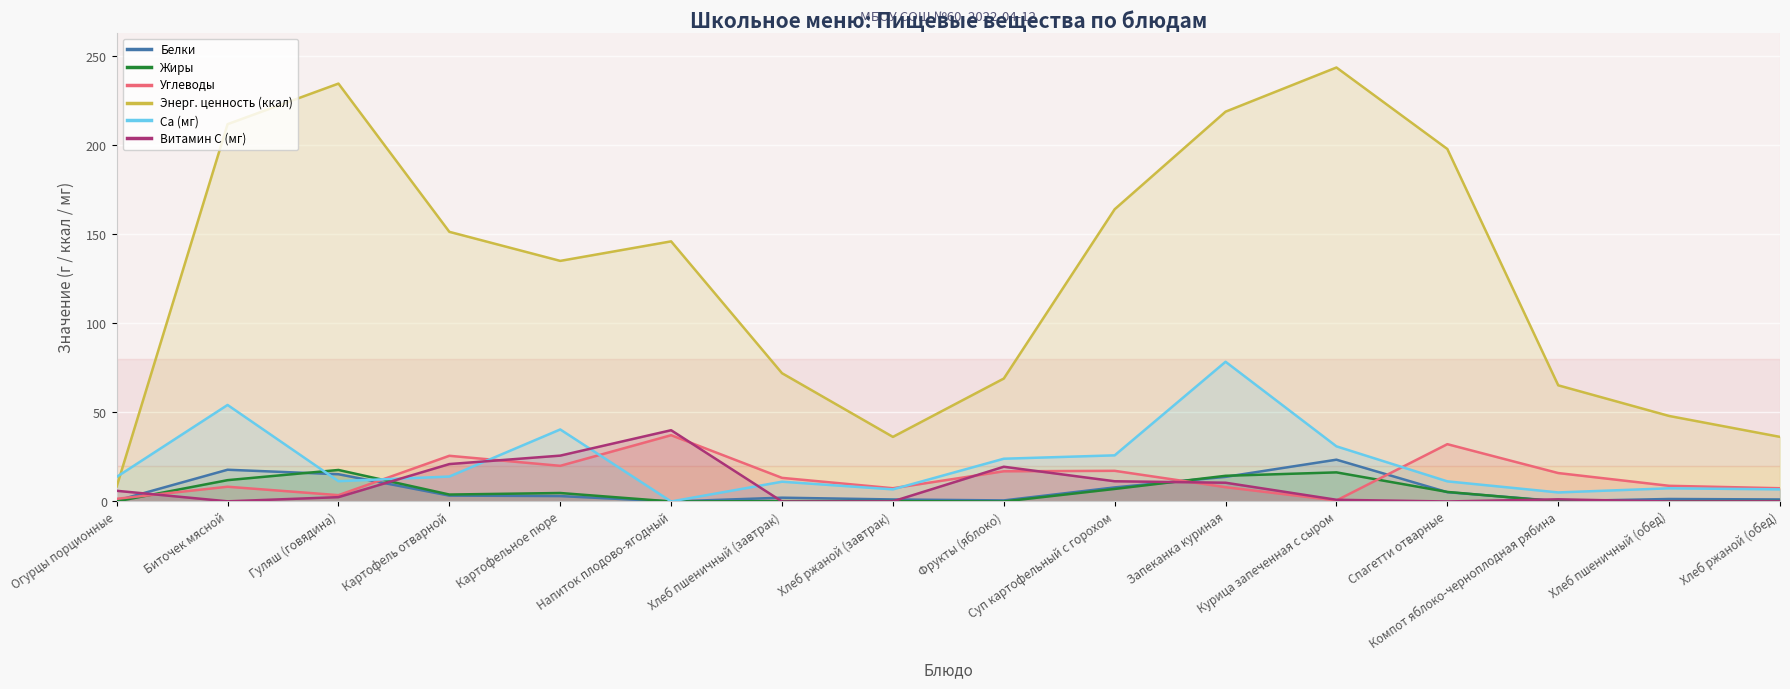

How many interior local valleys does the Углеводы series have?

4